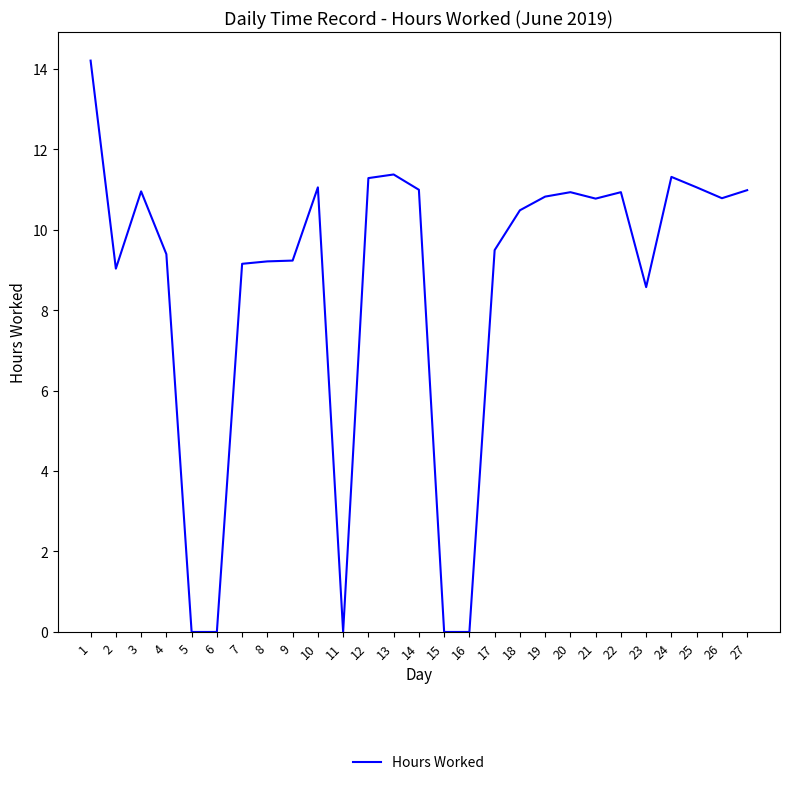

The value at 20 is 10.9. True or false?

True